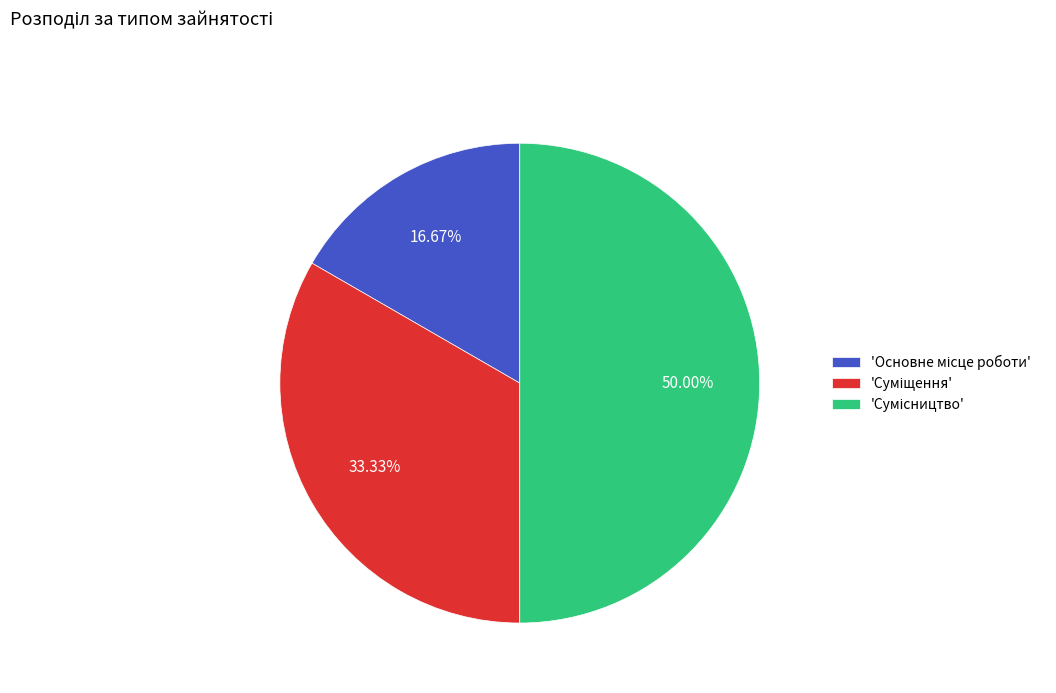

Rank the categories by value from highest to lowest.

Сумісництво, Суміщення, Основне місце роботи